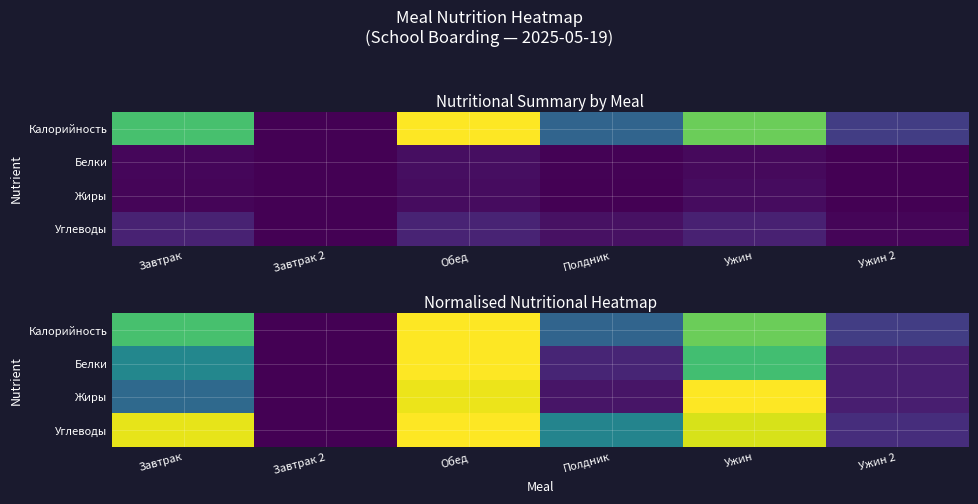

What is the difference between the highest and lowest values at Завтрак?

0.6